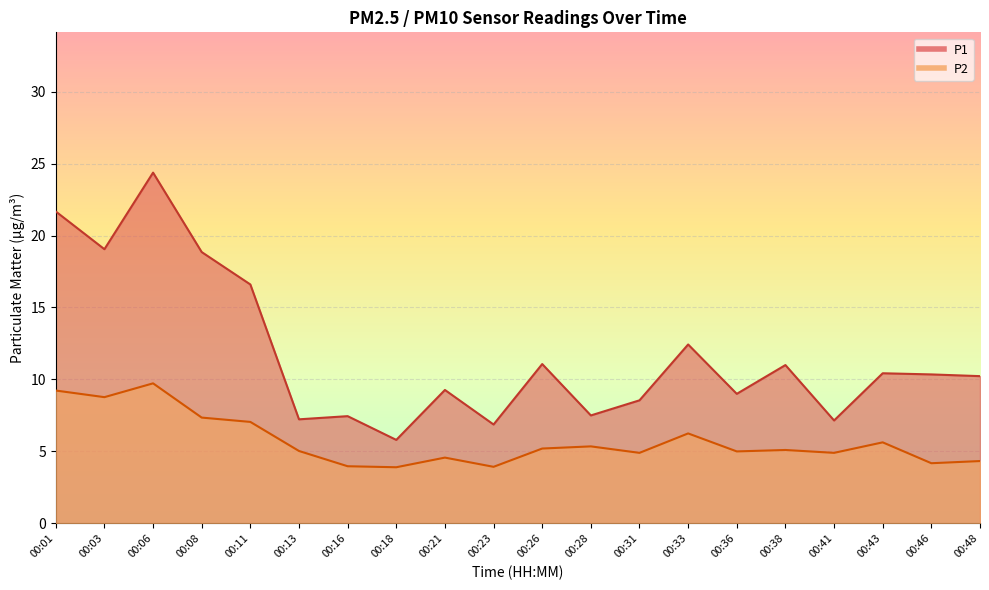

Is the value of P2 at 00:16 greater than the value of P1 at 00:08?

No